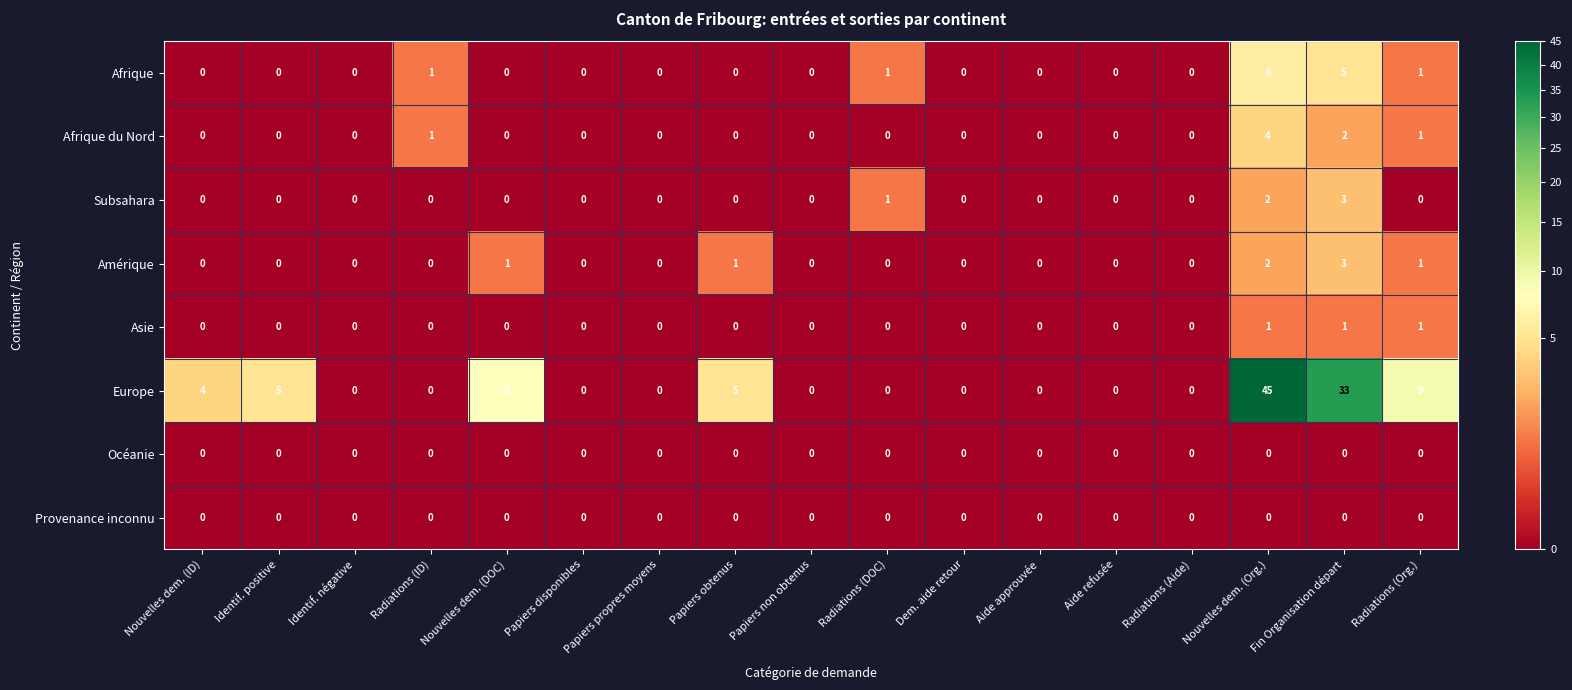

The Subsahara series shows 2 at Radiations (ID). True or false?

False